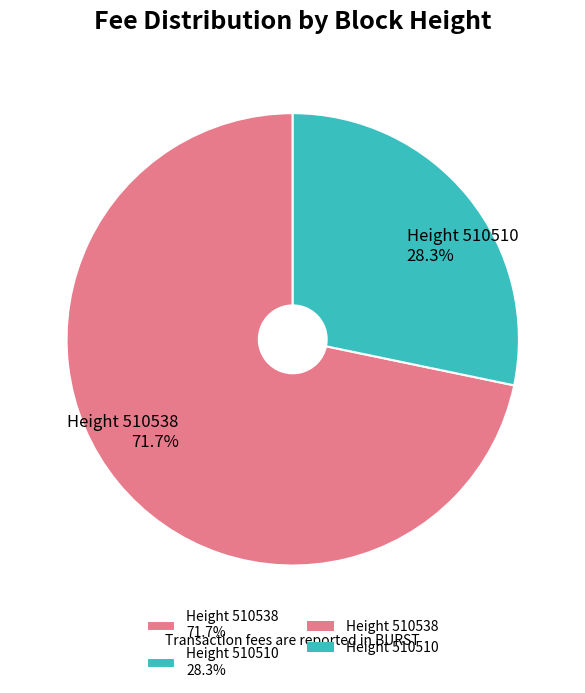

Count the number of slices in the pie.

2